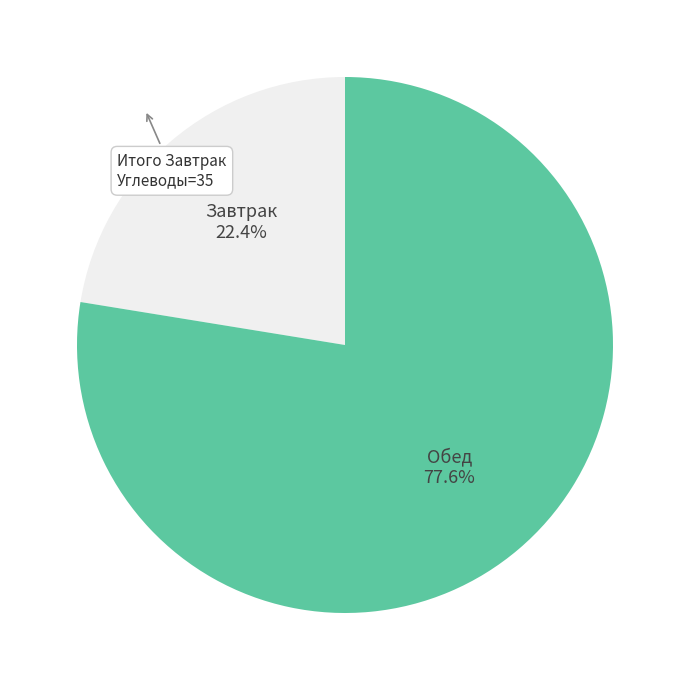

Is there a majority slice in this chart?

Yes